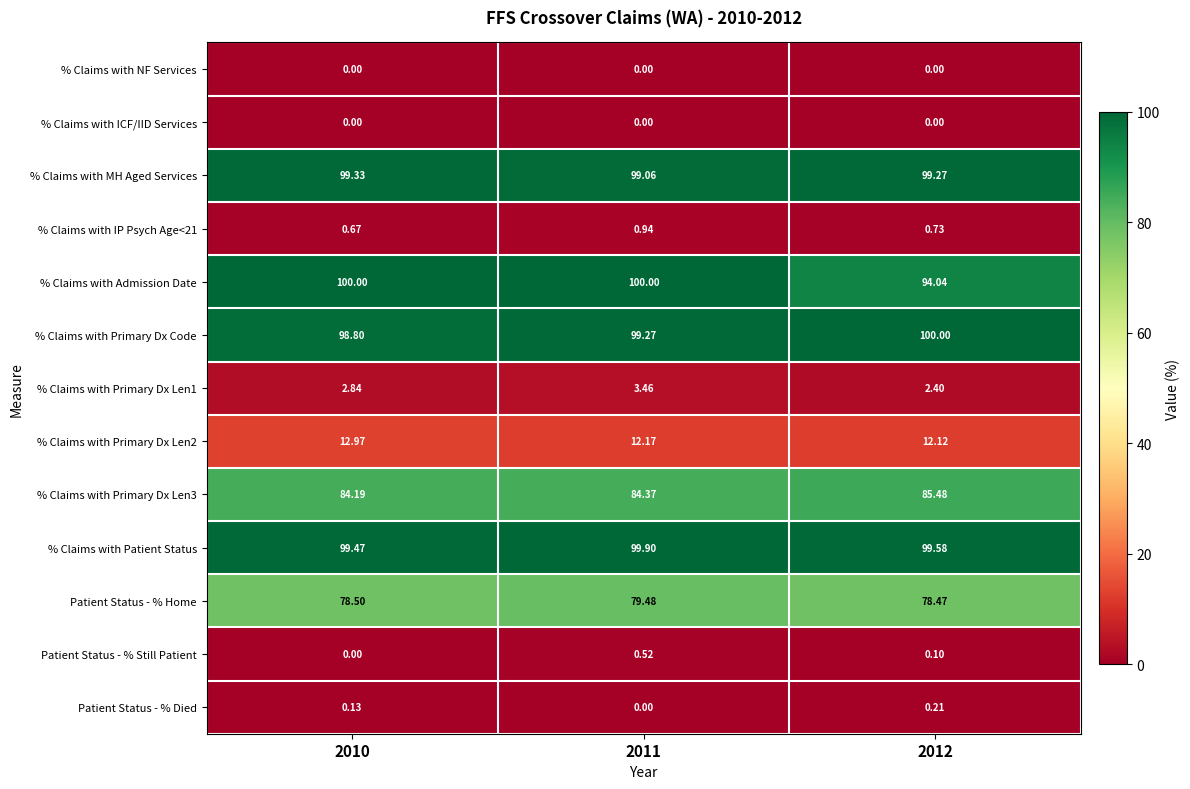

Which series has the largest total across all categories?

% Claims with Patient Status